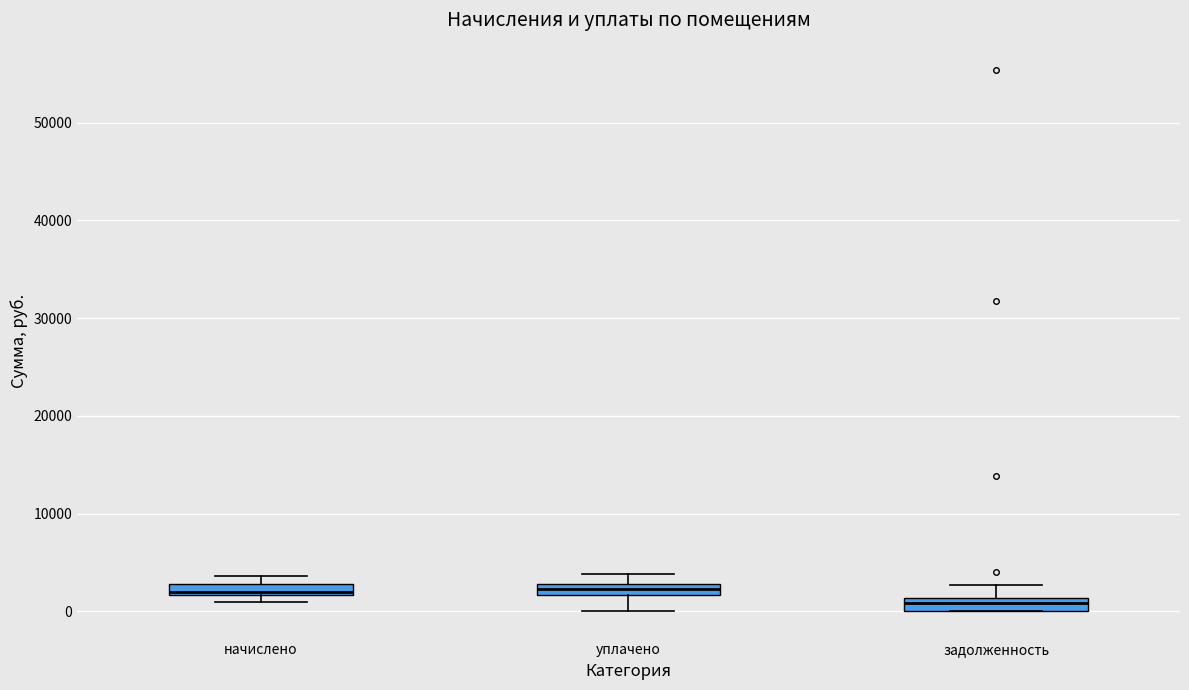

Where does the upper whisker of the box for уплачено end on the y-axis? The values are not printed on the chart, so give them approximately, as read against the axis.

4000